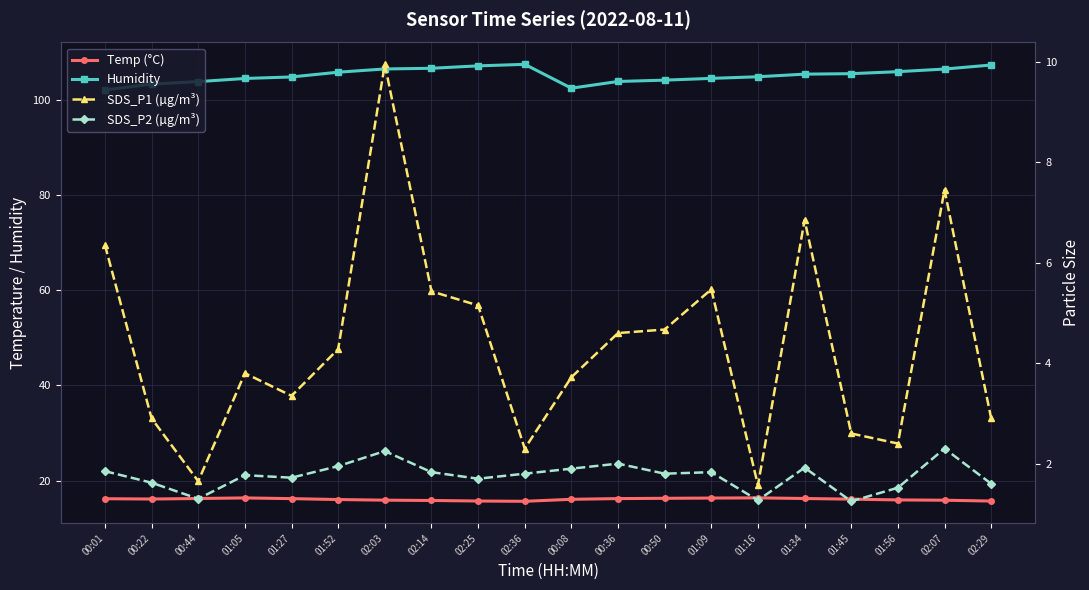

What is the difference between the second highest and second lowest values in the SDS_P2 (µg/m³) series?

1.0